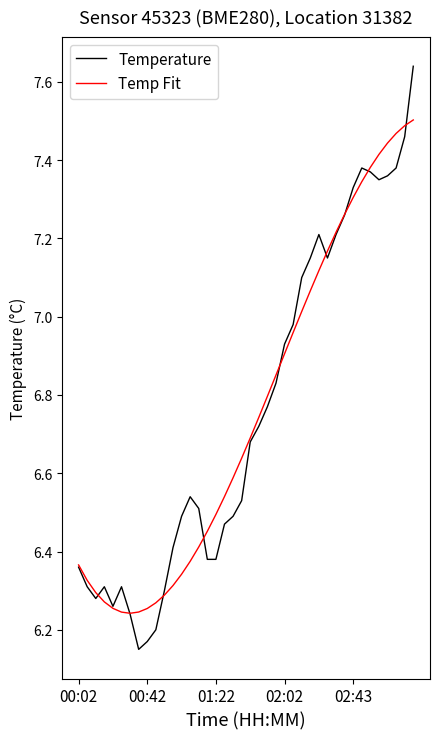

Rank the series by their maximum value, from lowest to highest.

Temp Fit, Temperature